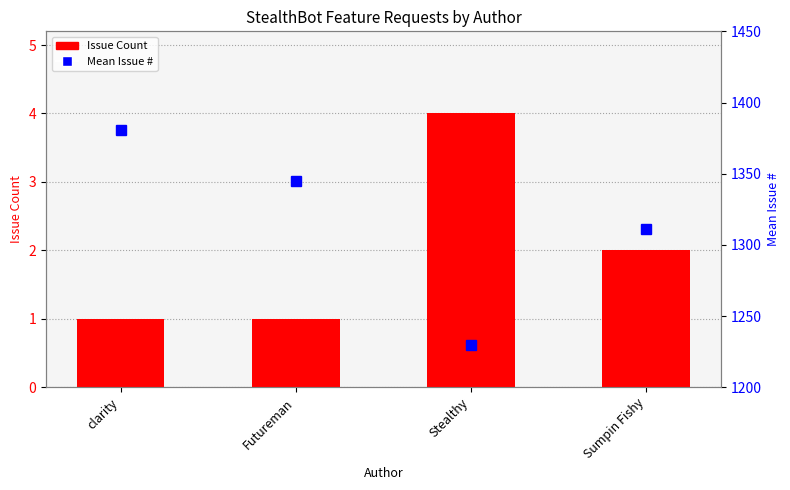

The Issue Count series shows 2.8 at Sumpin Fishy. True or false?

False